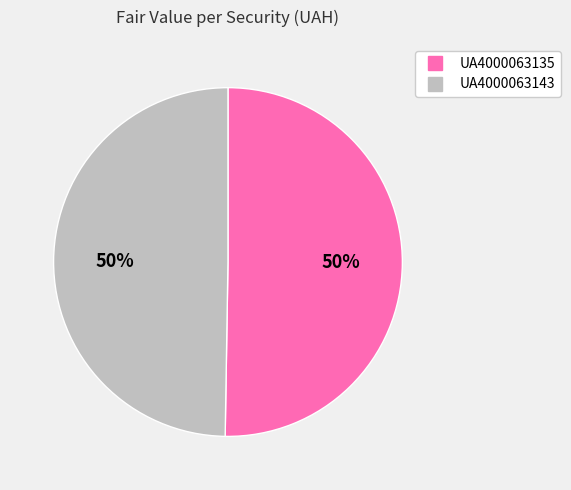

To the nearest percent, what portion does UA4000063143 represent?

50%